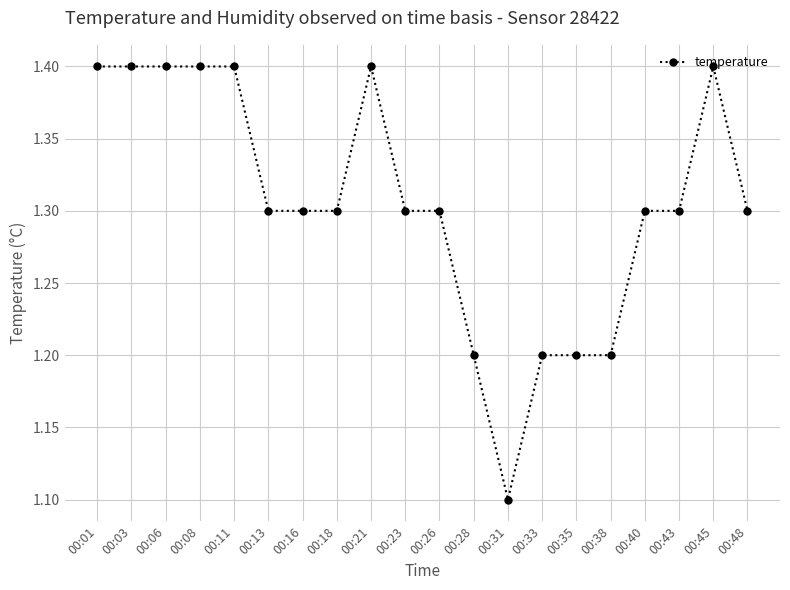

Reading left to right, list all the values displayed in this chart.

00:01=1.4	00:03=1.4	00:06=1.4	00:08=1.4	00:11=1.4	00:13=1.3	00:16=1.3	00:18=1.3	00:21=1.4	00:23=1.3	00:26=1.3	00:28=1.2	00:31=1.1	00:33=1.2	00:35=1.2	00:38=1.2	00:40=1.3	00:43=1.3	00:45=1.4	00:48=1.3